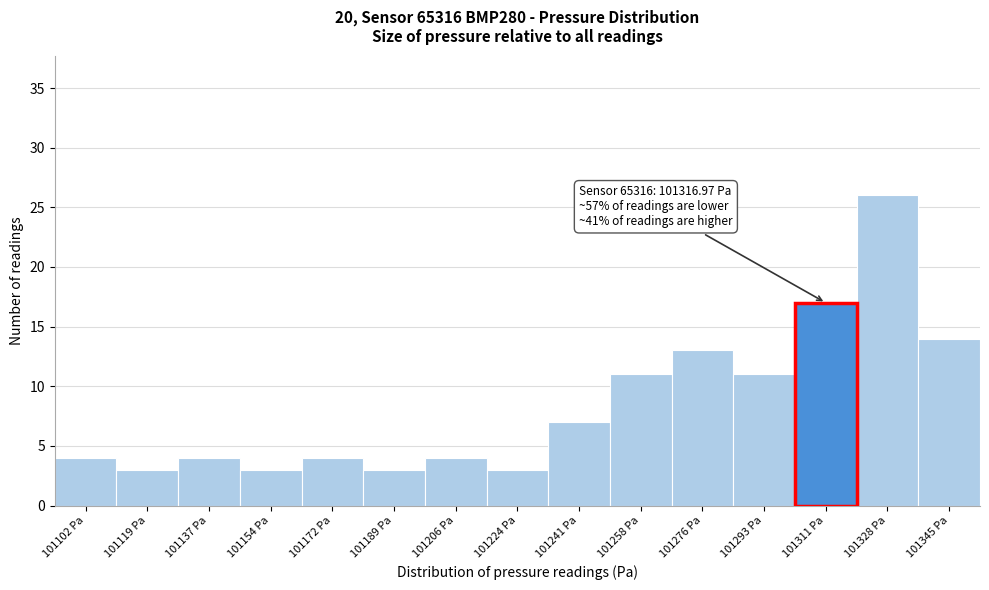

Reading left to right, extract all data points from this chart.

101102 Pa=4	101119 Pa=3	101137 Pa=4	101154 Pa=3	101172 Pa=4	101189 Pa=3	101206 Pa=4	101224 Pa=3	101241 Pa=7	101258 Pa=11	101276 Pa=13	101293 Pa=11	101311 Pa=17	101328 Pa=26	101345 Pa=14